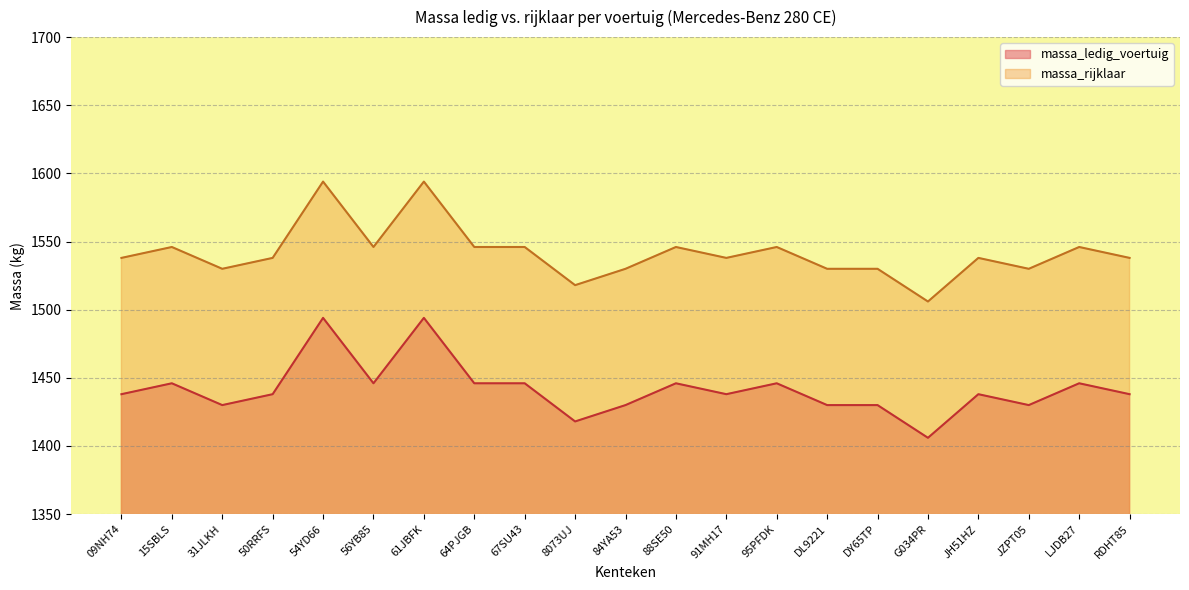

Where does the massa_ledig_voertuig series first go above 1438?

15SBLS